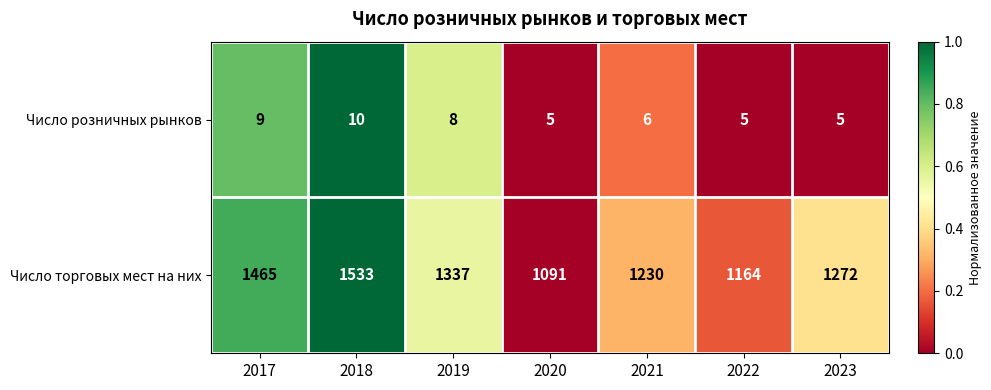

At 2023, list the series in order from largest to smallest.

Число торговых мест на них, Число розничных рынков